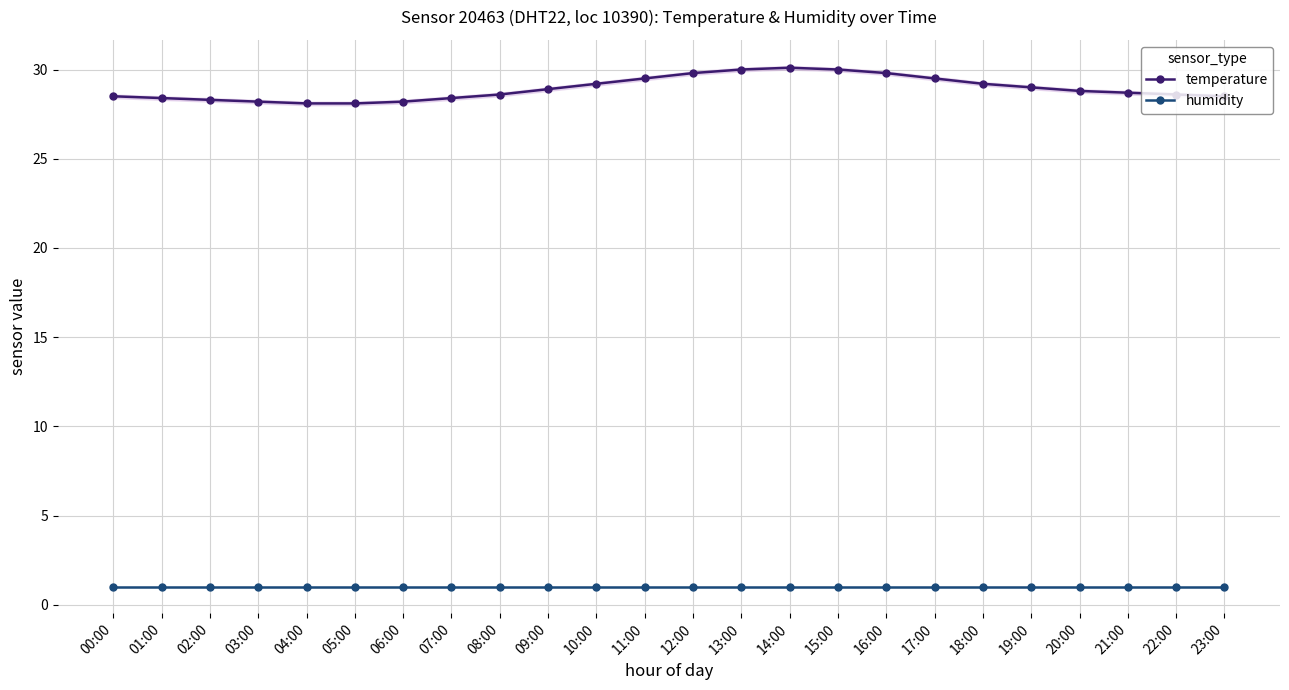

Reading left to right, list all the values displayed in this chart.

temperature: 00:00=28.5	01:00=28.4	02:00=28.3	03:00=28.2	04:00=28.1	05:00=28.1	06:00=28.2	07:00=28.4	08:00=28.6	09:00=28.9	10:00=29.2	11:00=29.5	12:00=29.8	13:00=30.0	14:00=30.1	15:00=30.0	16:00=29.8	17:00=29.5	18:00=29.2	19:00=29.0	20:00=28.8	21:00=28.7	22:00=28.6	23:00=28.5
humidity: 00:00=1.0	01:00=1.0	02:00=1.0	03:00=1.0	04:00=1.0	05:00=1.0	06:00=1.0	07:00=1.0	08:00=1.0	09:00=1.0	10:00=1.0	11:00=1.0	12:00=1.0	13:00=1.0	14:00=1.0	15:00=1.0	16:00=1.0	17:00=1.0	18:00=1.0	19:00=1.0	20:00=1.0	21:00=1.0	22:00=1.0	23:00=1.0